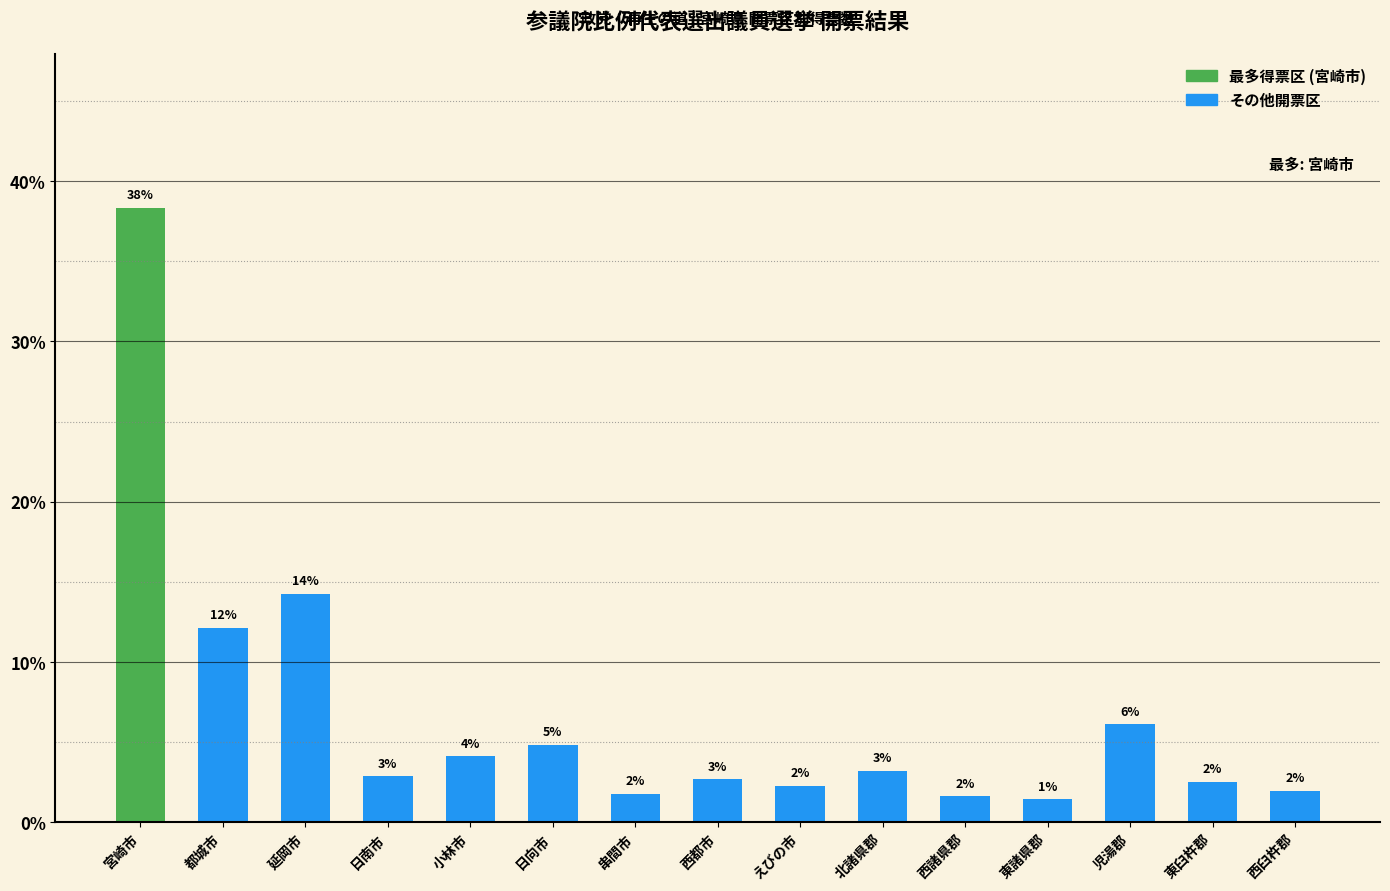

How many bars are there in total?

15